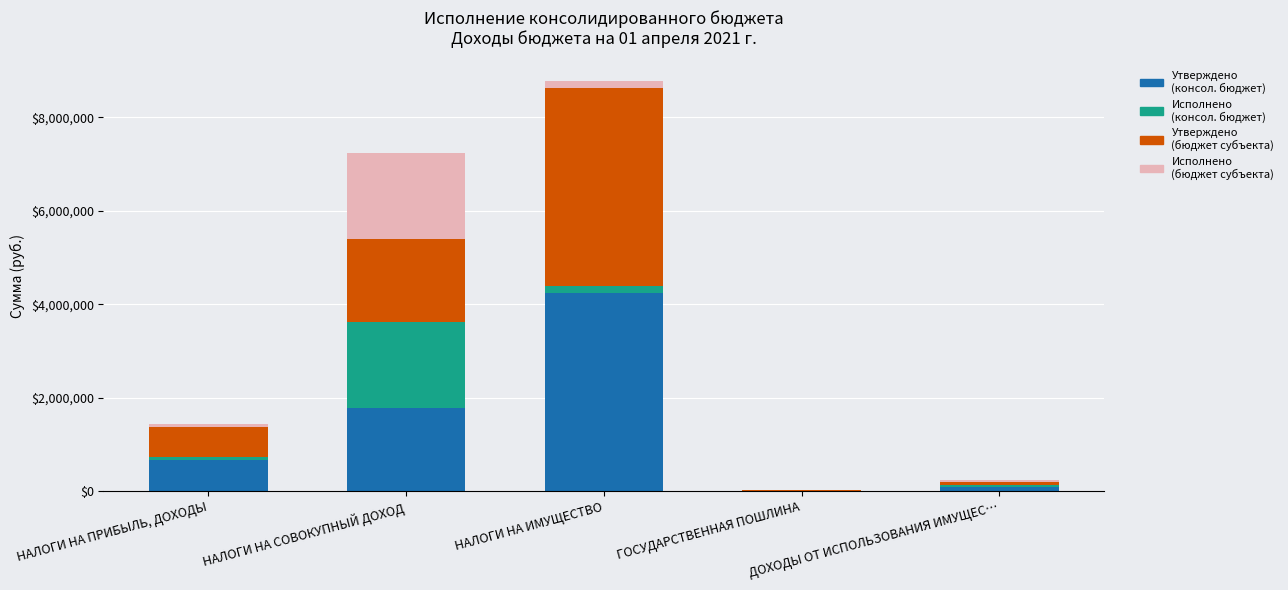

At which category is the sum across all series the highest?

НАЛОГИ НА ИМУЩЕСТВО